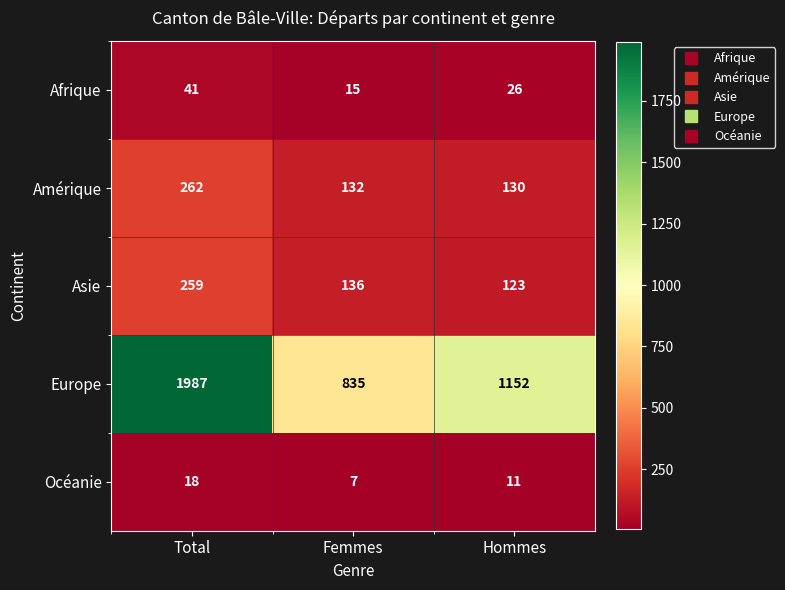

Which series has the largest range (max minus min)?

Europe